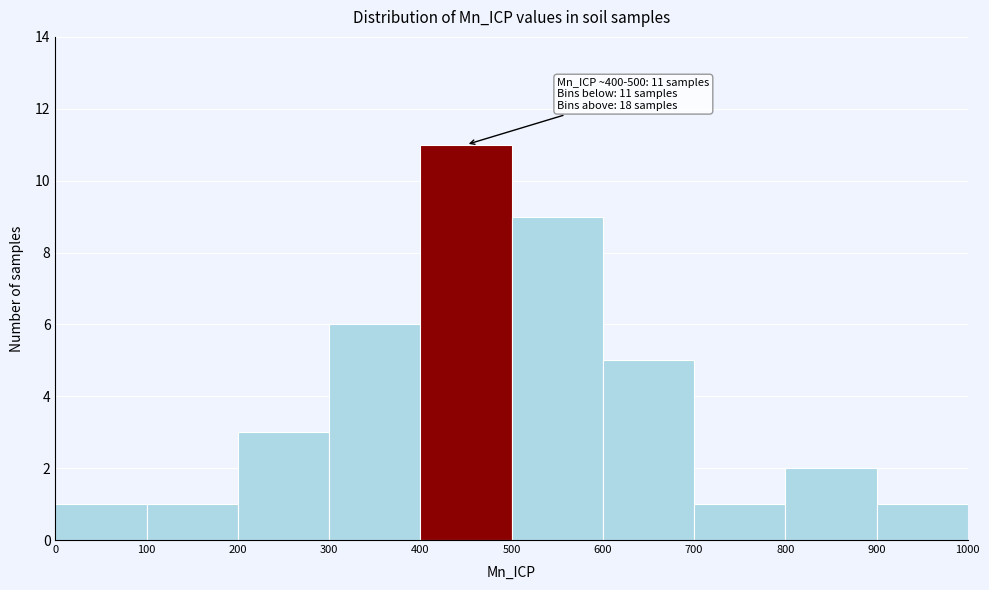

Which range on the x-axis has the tallest bar?

400 to 500